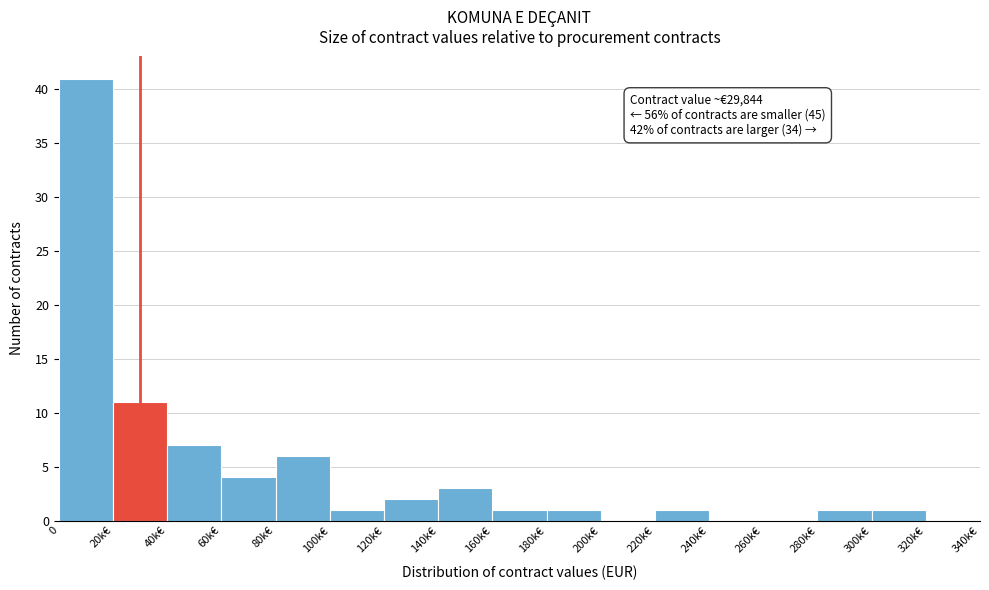

Reading left to right, what are all the values shown in this chart?

0=41	20k€=11	40k€=7	60k€=4	80k€=6	100k€=1	120k€=2	140k€=3	160k€=1	180k€=1	200k€=0	220k€=1	240k€=0	260k€=0	280k€=1	300k€=1	320k€=0